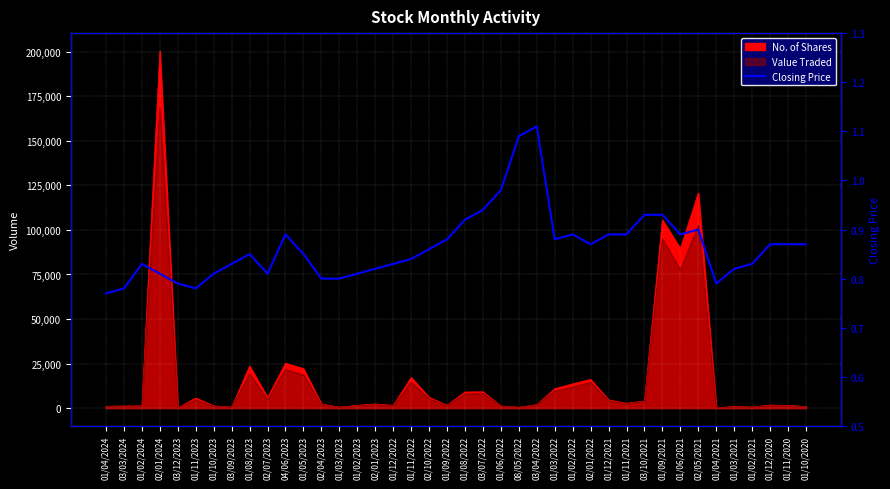

Is it true that the value at 03/03/2024 is 0.8?

True